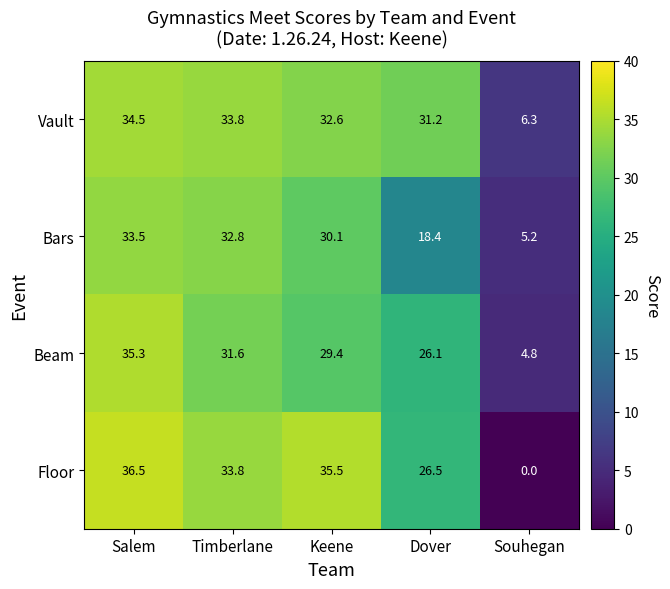

What is the difference between the second highest and second lowest values in the Vault series?

2.6